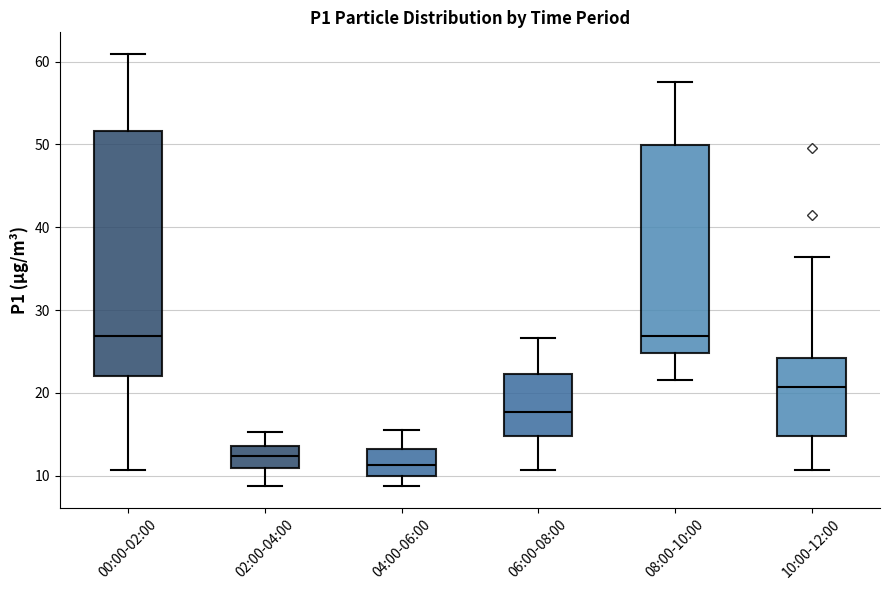

Reading left to right, read every box against the y-axis: the position of its median line, the range the box covers, and the ends of its whiskers. The values are not printed on the chart, so give them approximately, as read against the axis.

00:00-02:00: median 27, box 22 to 52, whiskers 11 to 61
02:00-04:00: median 12, box 11 to 14, whiskers 9 to 15
04:00-06:00: median 11, box 10 to 13, whiskers 9 to 16
06:00-08:00: median 18, box 15 to 22, whiskers 11 to 27
08:00-10:00: median 27, box 25 to 50, whiskers 22 to 58
10:00-12:00: median 21, box 15 to 24, whiskers 11 to 36